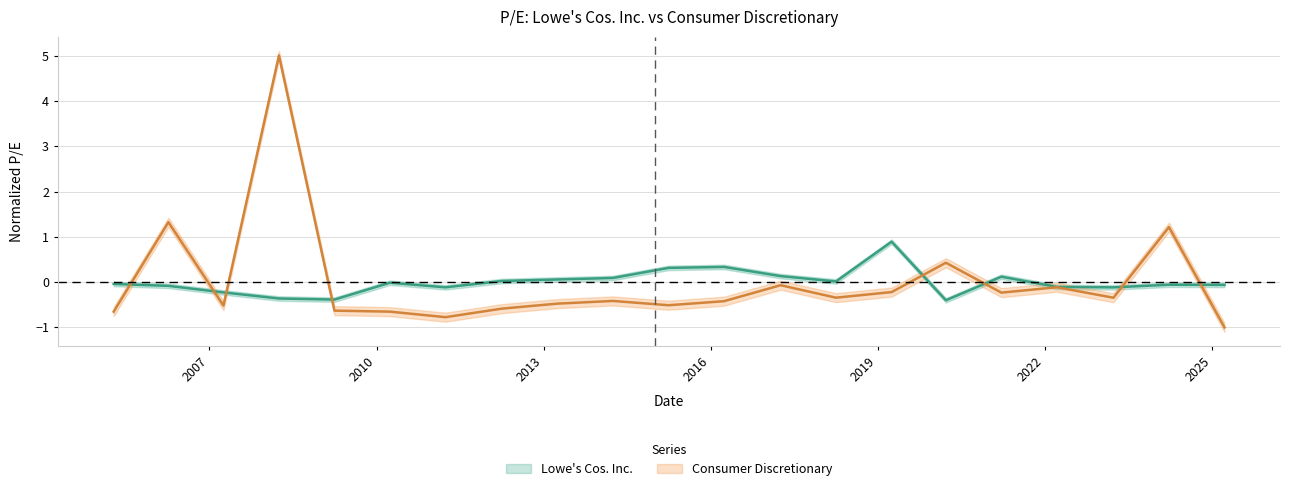

How many lines are shown in the chart?

2